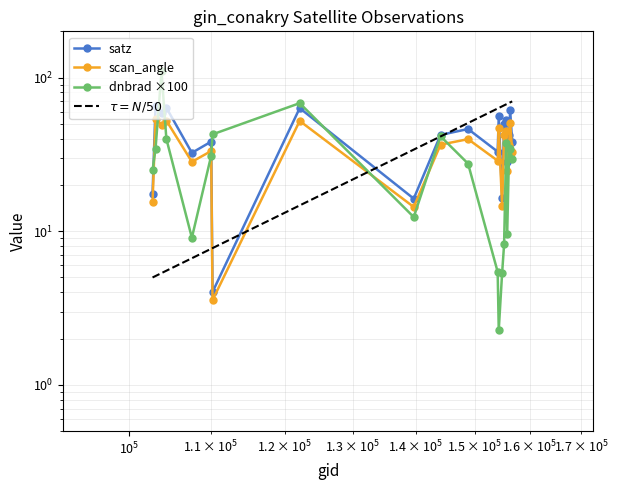

Where does the dnbrad series first go above 30?

103119